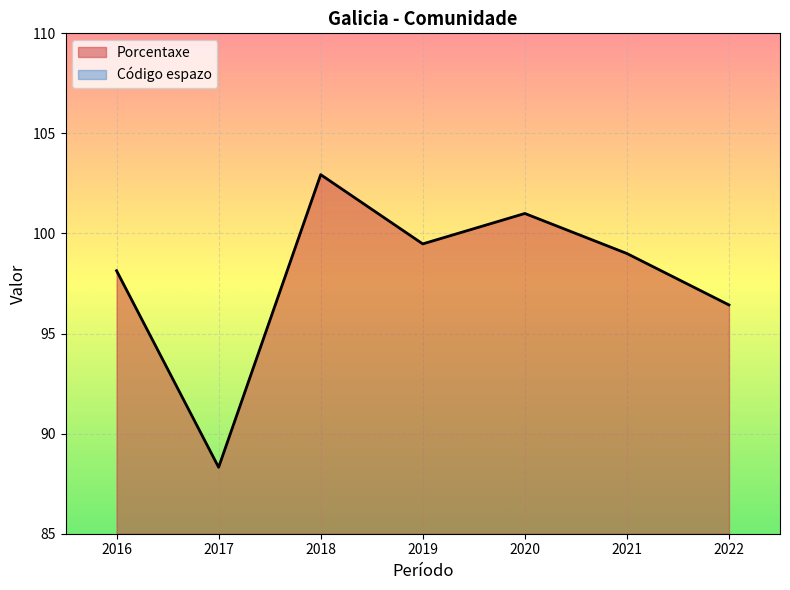

Is it true that Porcentaxe equals 102.9 at 2018?

True